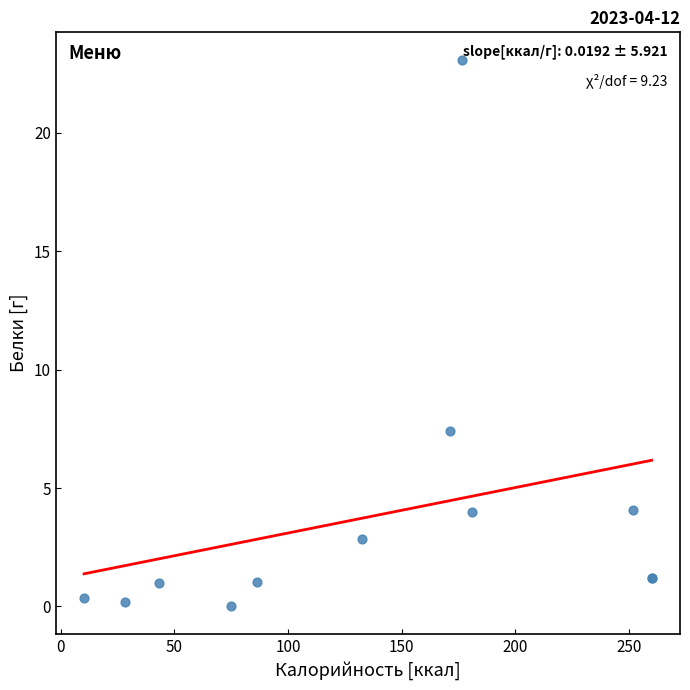

What Y value in the scatter plot is closest to 11?

7.4